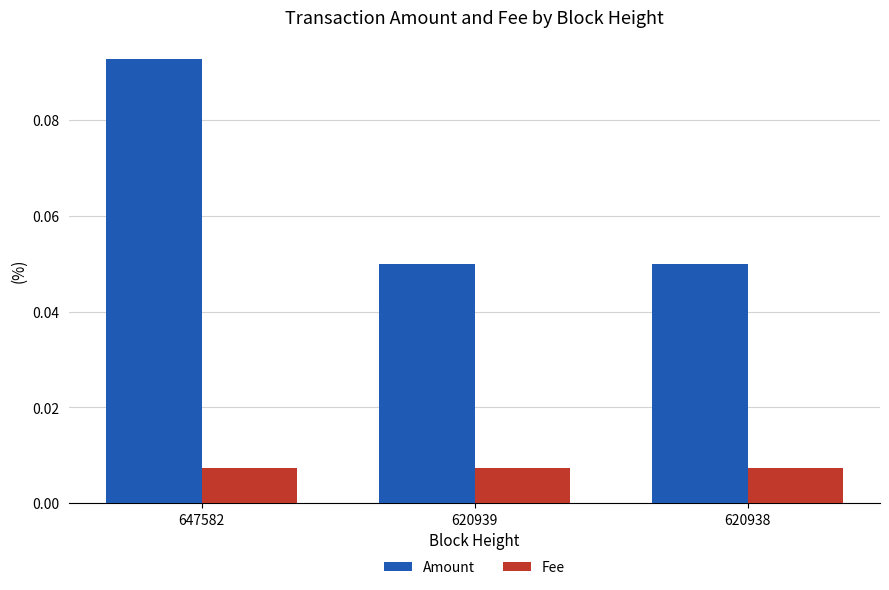

True or false: Amount has a value of 0.0 at 620939.

False